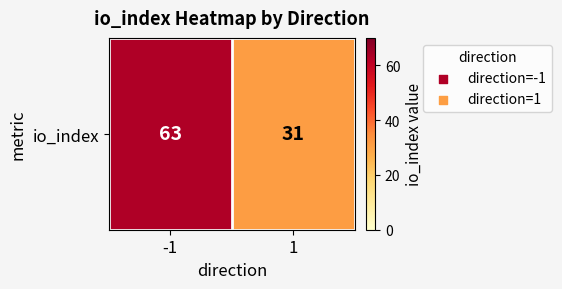

What is the ratio of the value at 1 to the value at -1?

0.5